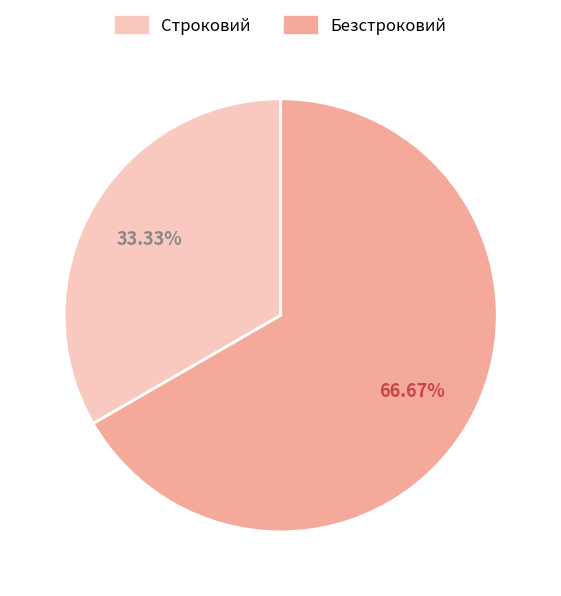

Combined, what portion of the pie is Безстроковий and Строковий?

100.0%